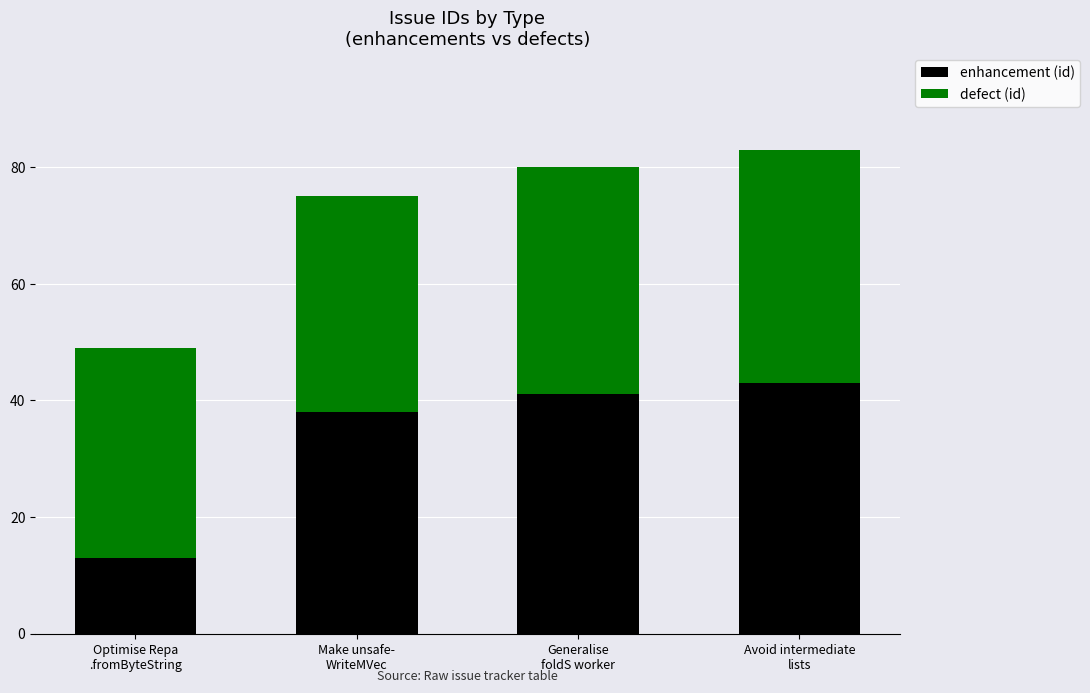

What are all the series names shown in the legend?

enhancement (id), defect (id)